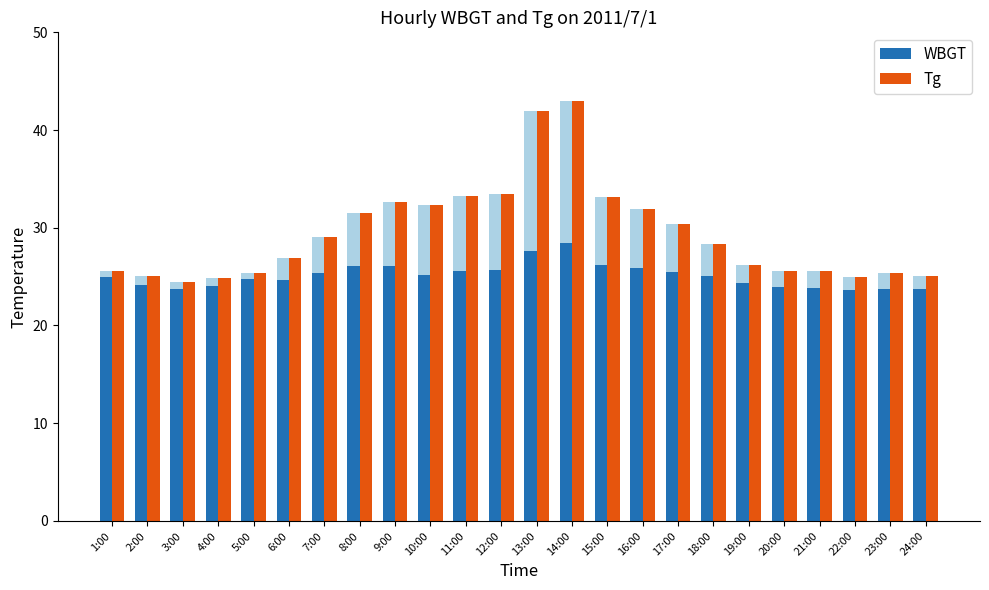

At 5:00, list the series in order from largest to smallest.

Tg, WBGT